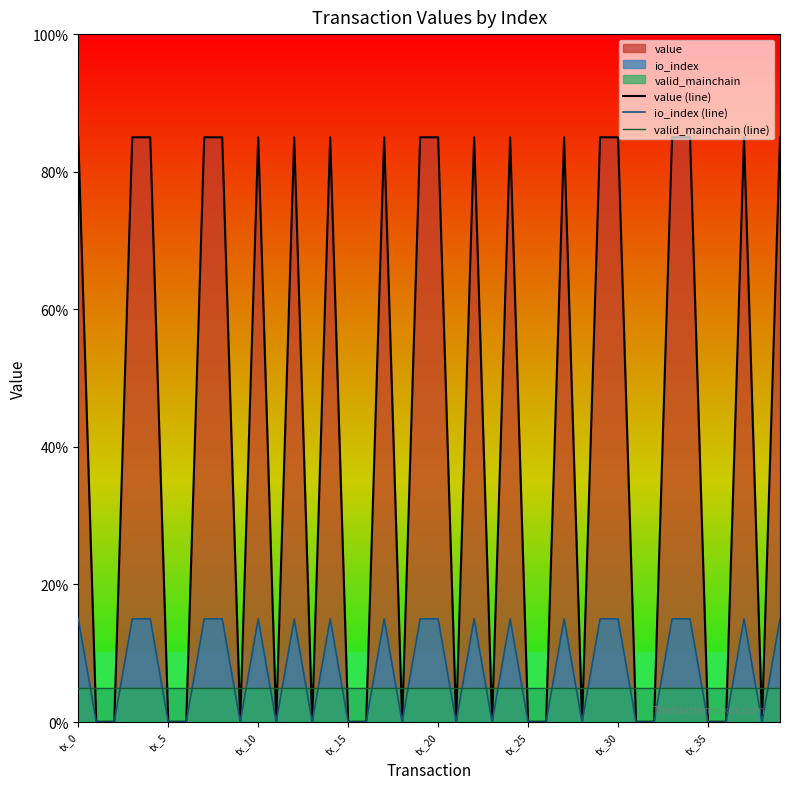

How many values in io_index (line) are above zero?

20